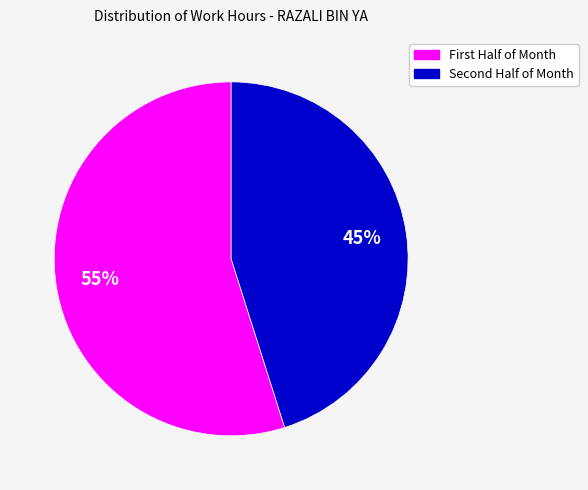

To the nearest percent, what is the difference between the largest and smallest slice percentages?

10%